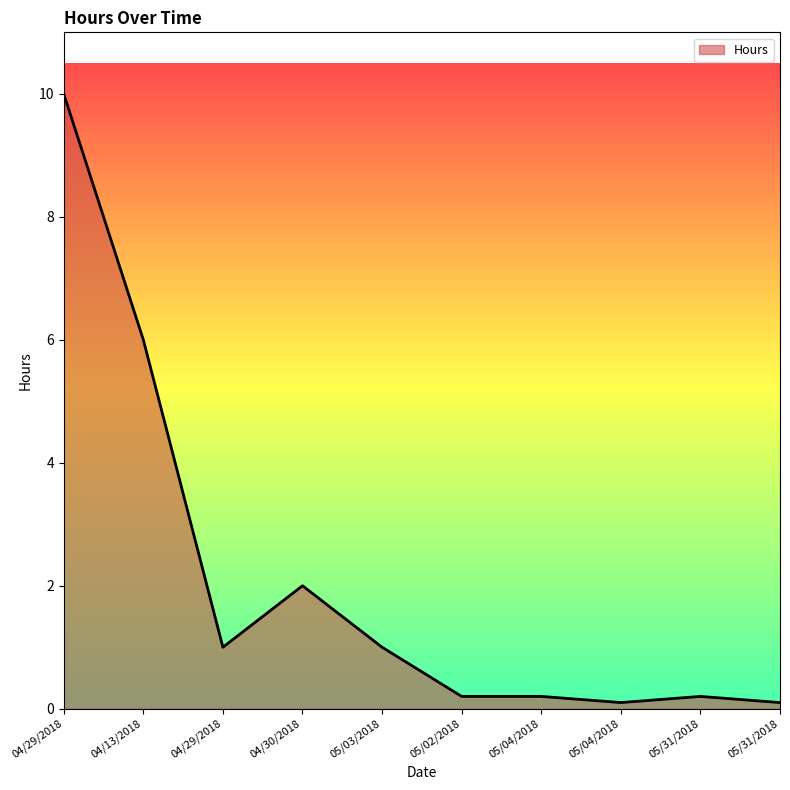

At which label does the data first exceed 1?

04/29/2018